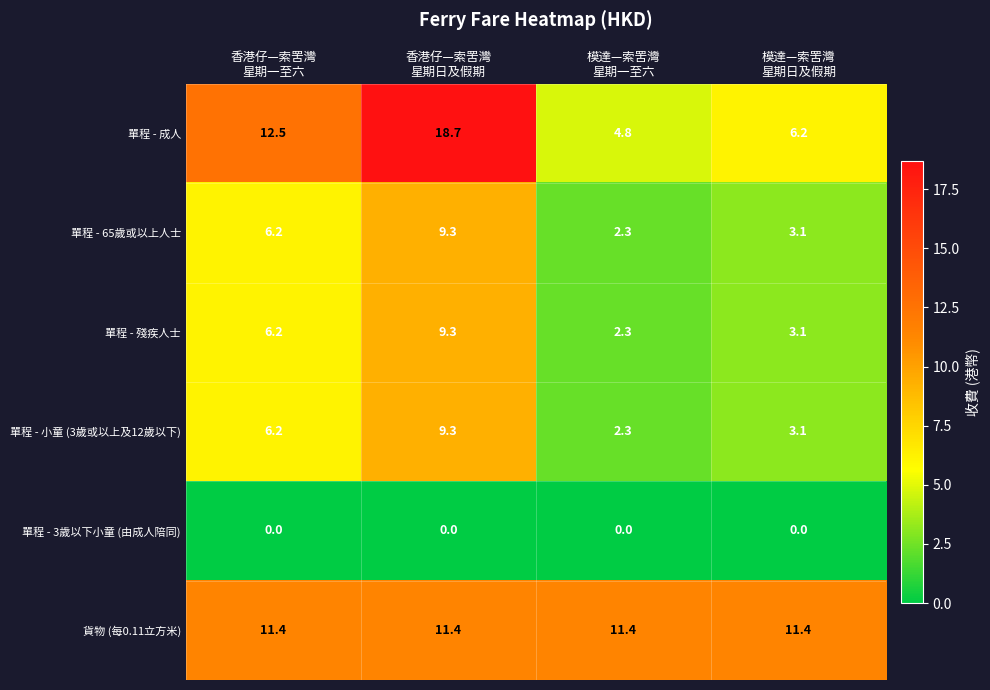

Which series has the largest total across all categories?

貨物 (每0.11立方米)